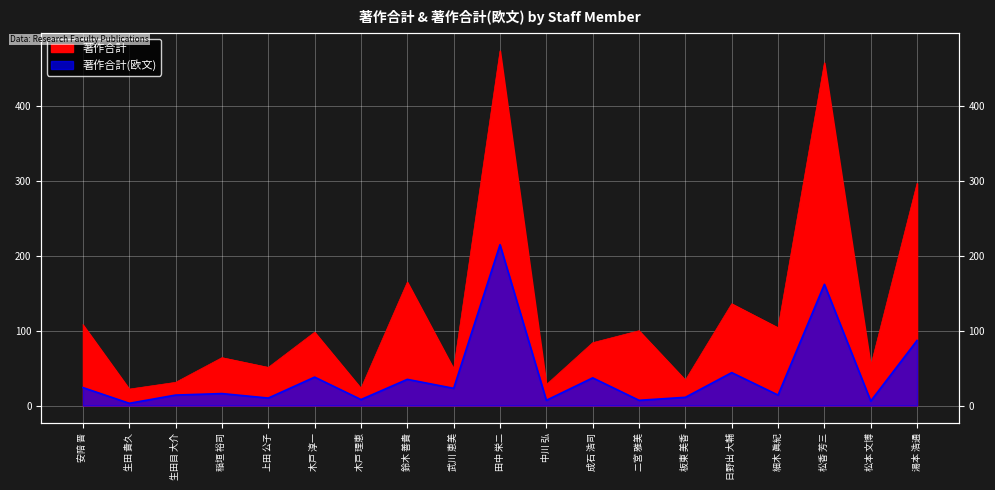

Rank the series at 鈴木 善貴 from lowest to highest value.

著作合計(欧文), 著作合計